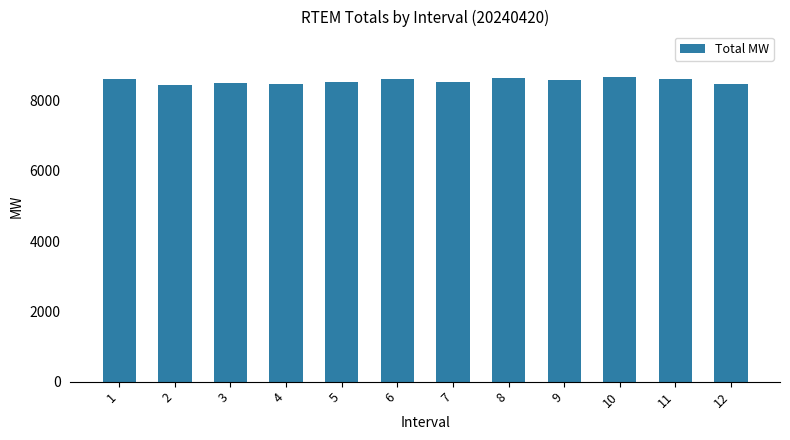

What is the difference between the second highest and second lowest values?

162